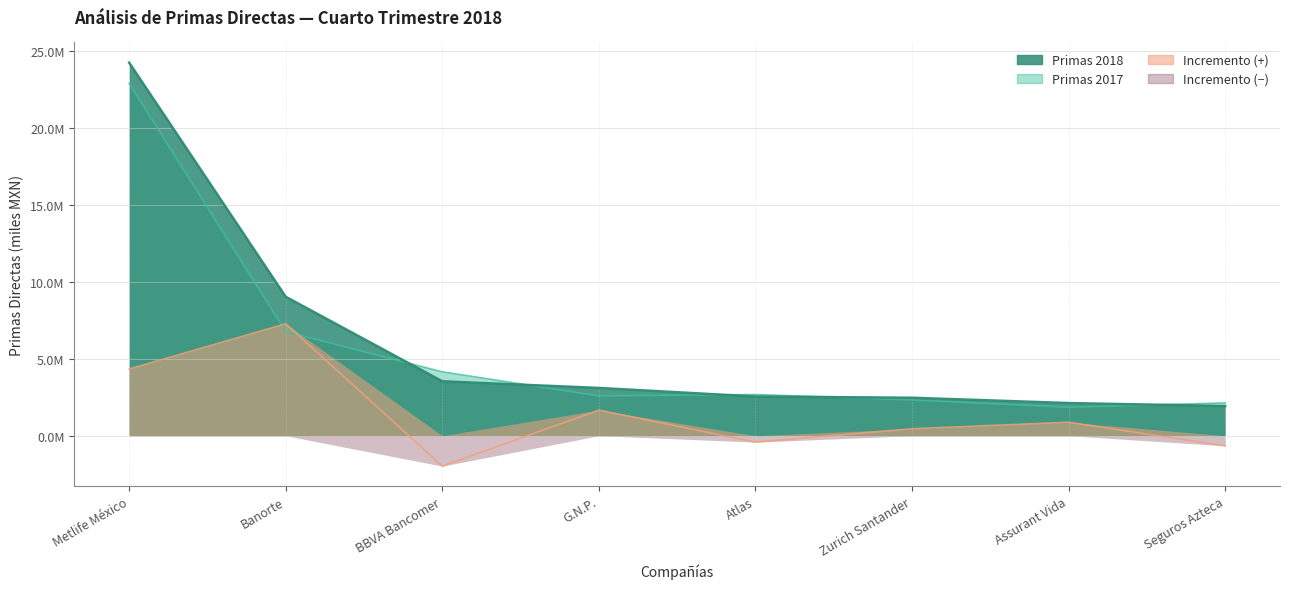

What is the sum of all Incremento values?

11557237.8